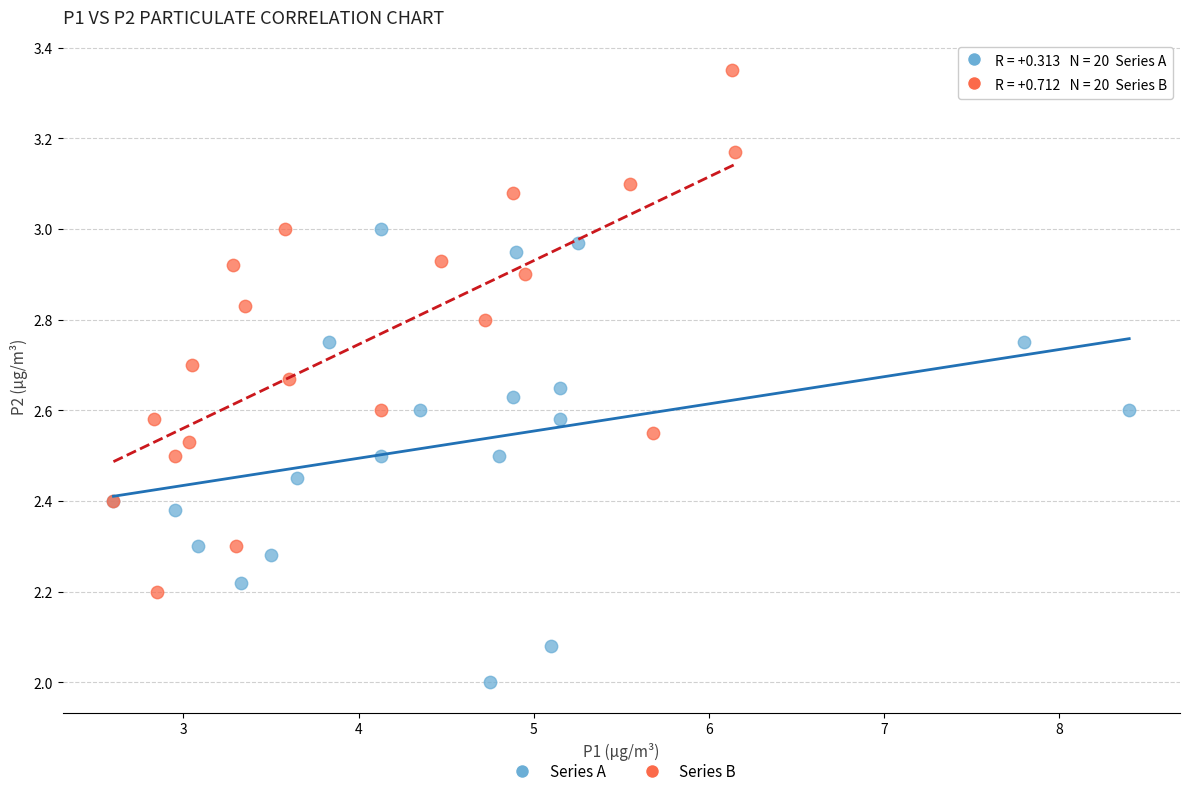

Which series contains the lowest Y value?

Series A